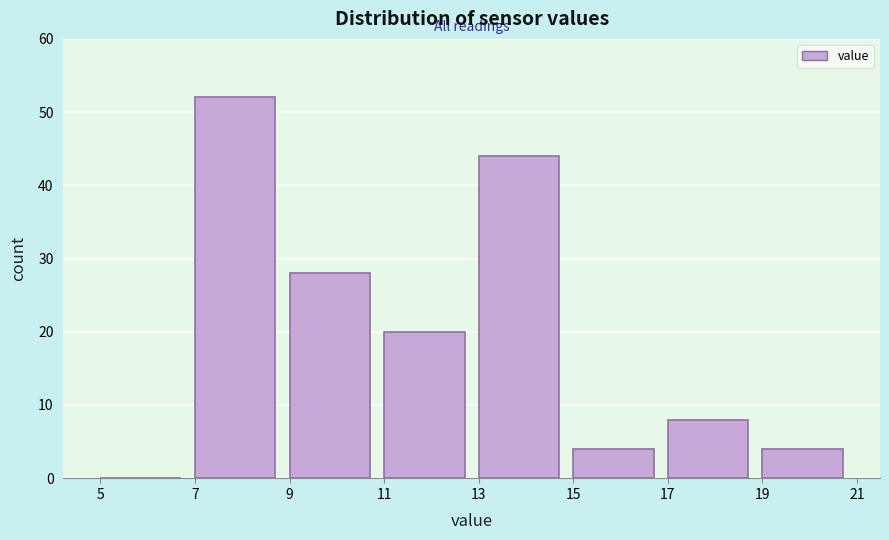

What is the height of the bar covering 17 to 19 on the x-axis? The values are not printed on the chart, so give them approximately, as read against the axis.

8